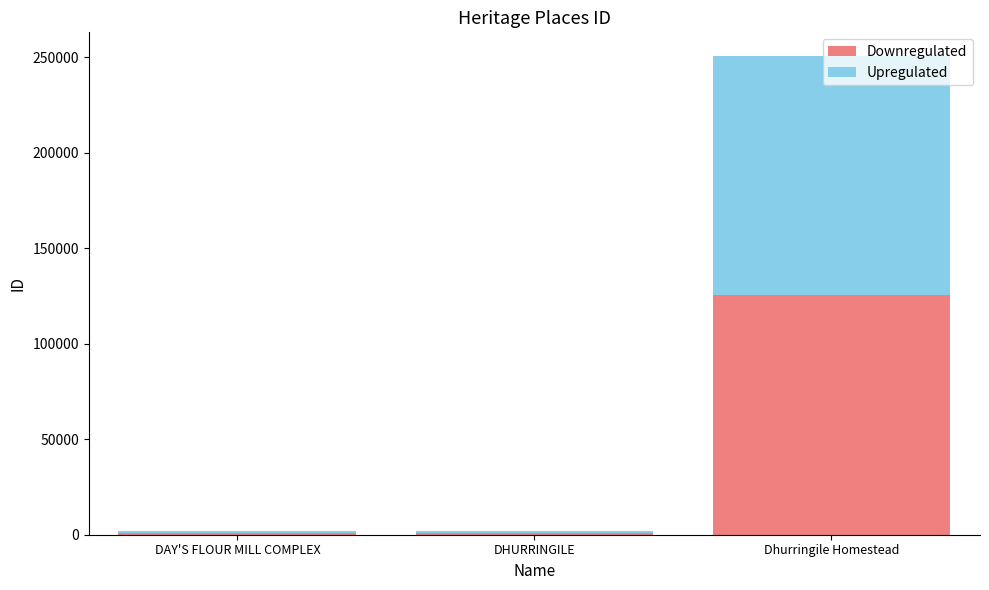

What value does the Downregulated series have at Dhurringile Homestead?

125244